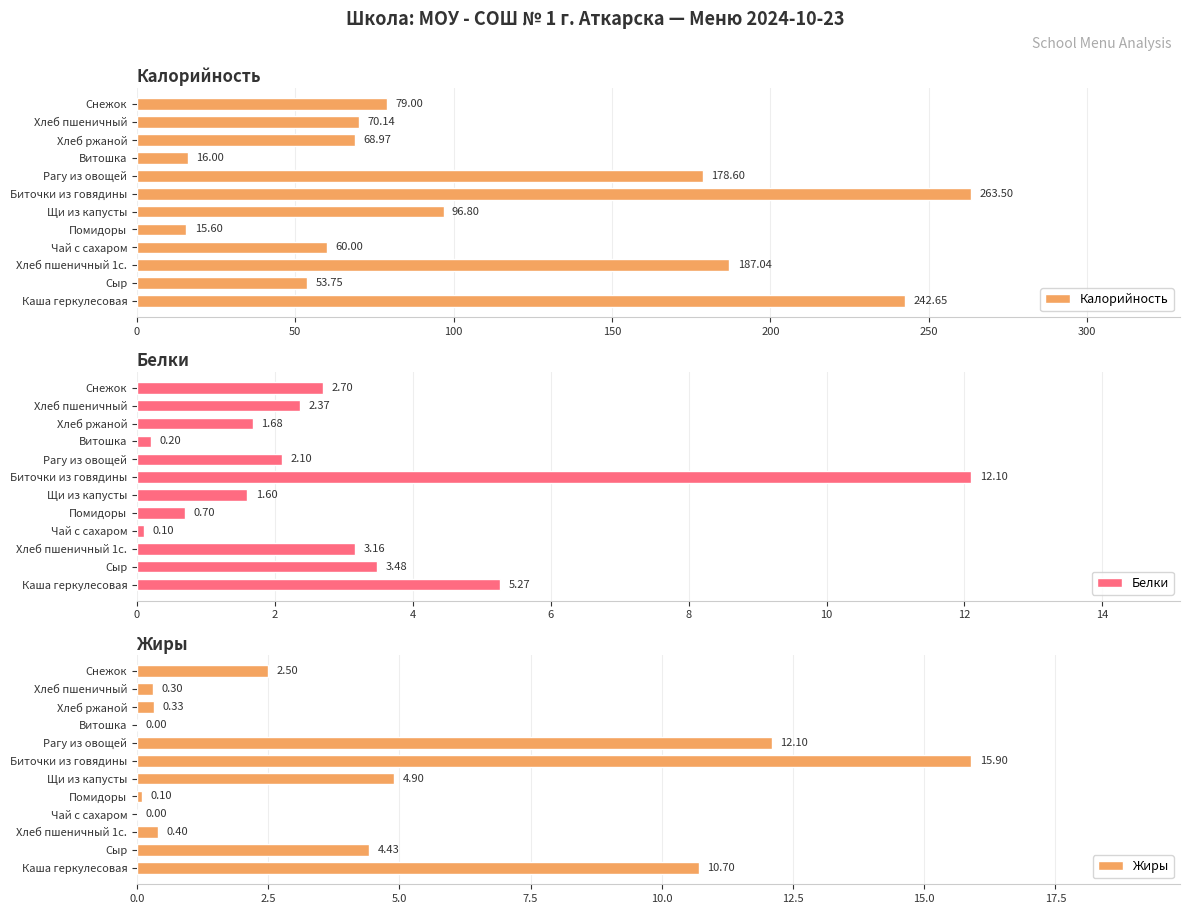

How many groups of bars are there?

12